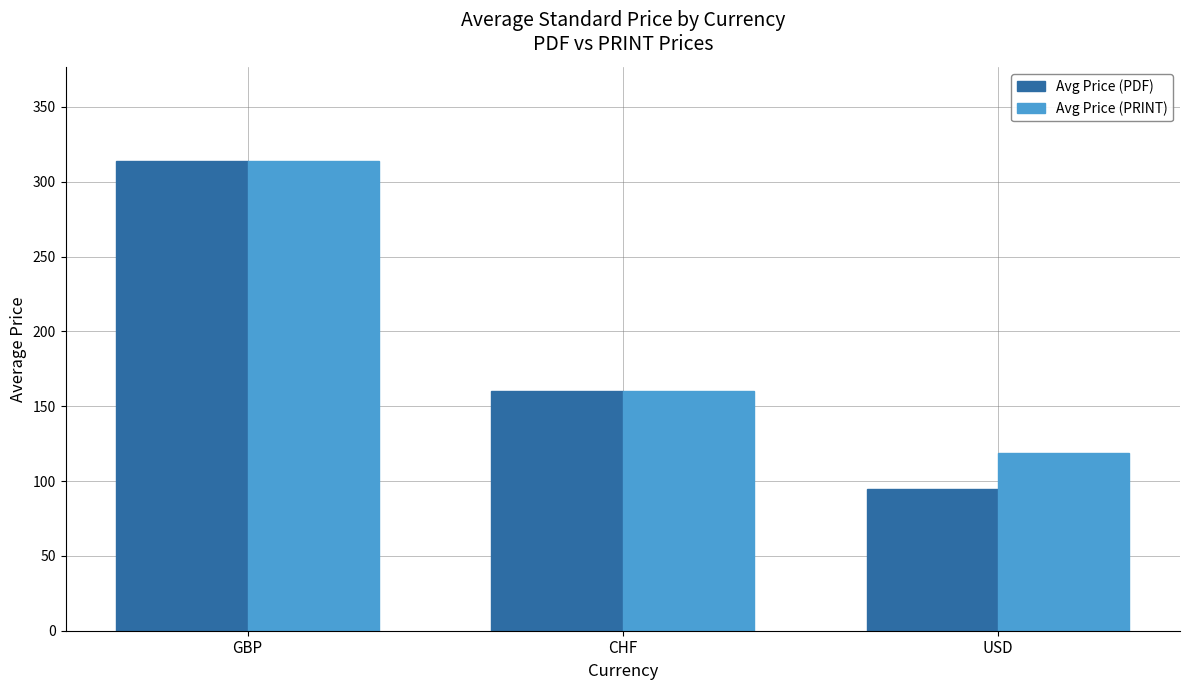

What value does the Avg Price (PRINT) series have at CHF?

160.0